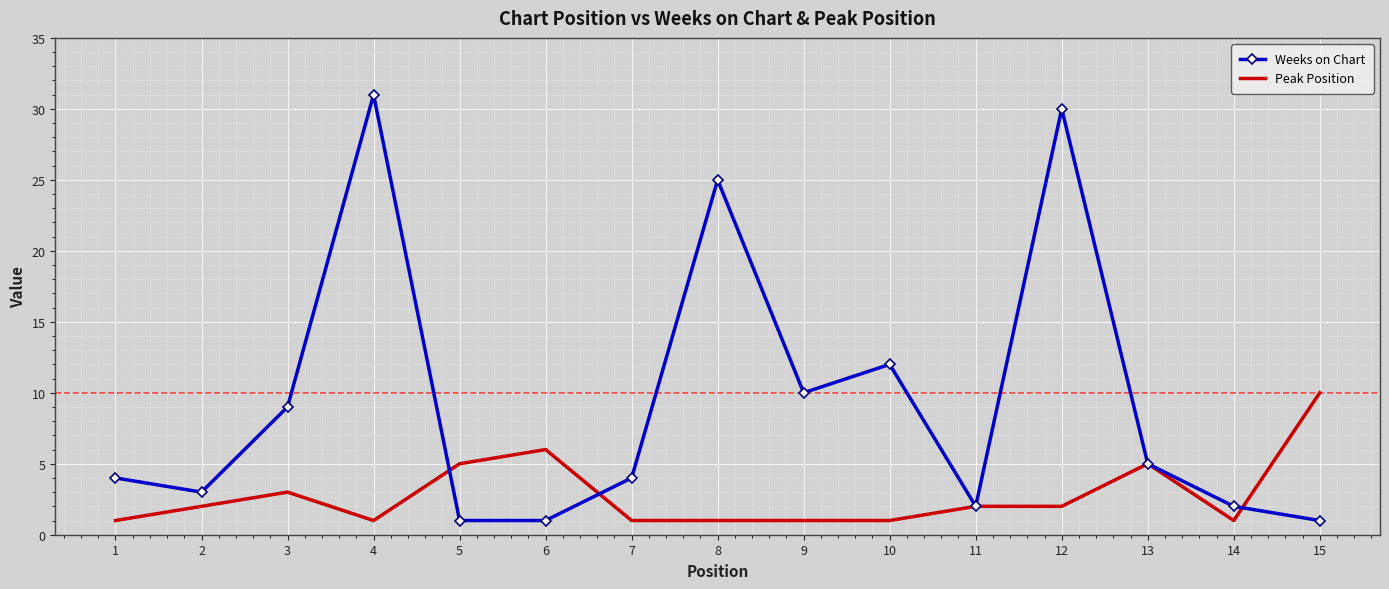

Reading right to left, list all the values displayed in this chart.

Weeks on Chart: 1	2	5	30	2	12	10	25	4	1	1	31	9	3	4
Peak Position: 10	1	5	2	2	1	1	1	1	6	5	1	3	2	1